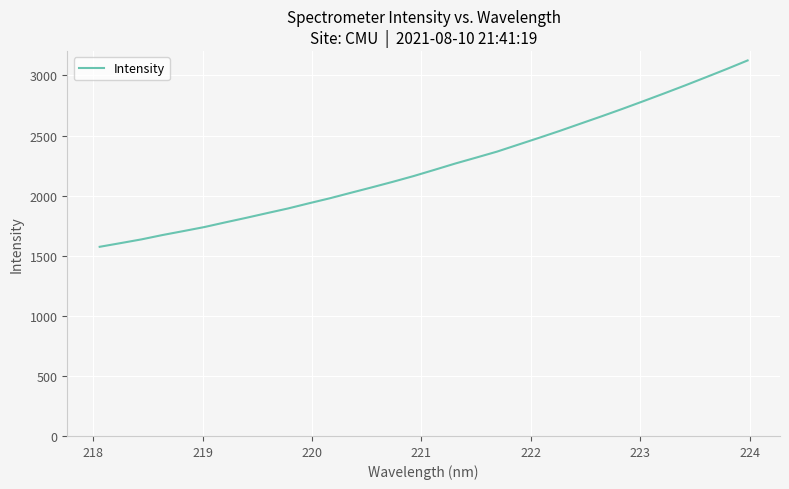

What is the difference between the maximum and minimum values?

1550.6